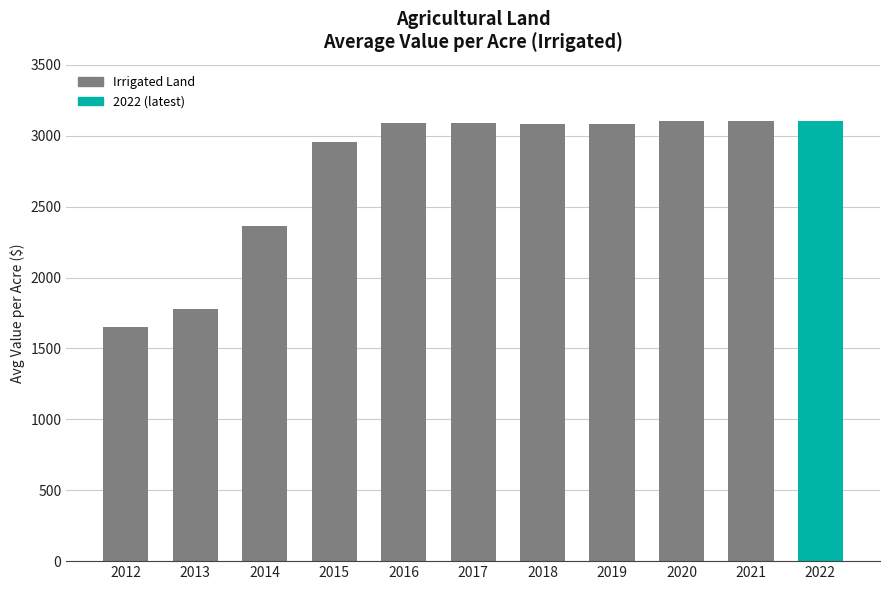

Does the chart contain any negative values?

No